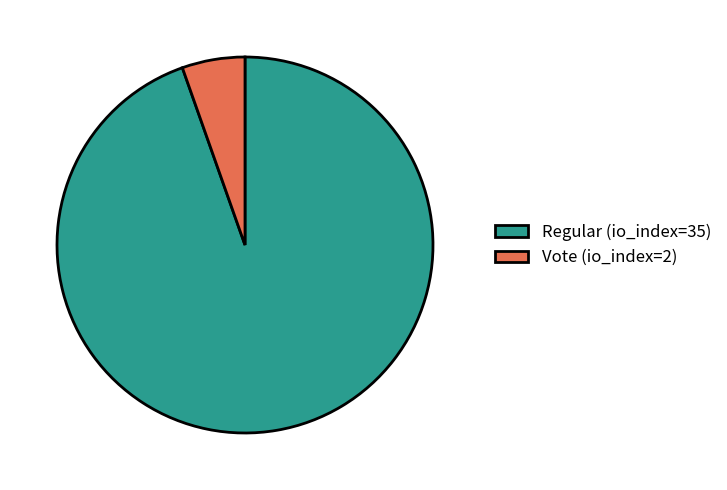

Between Regular (io_index=35) and Vote (io_index=2), which is larger?

Regular (io_index=35)